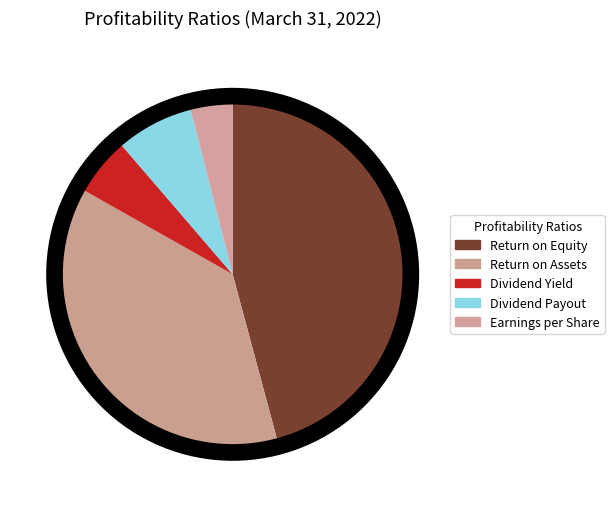

Does any single category account for the majority?

No